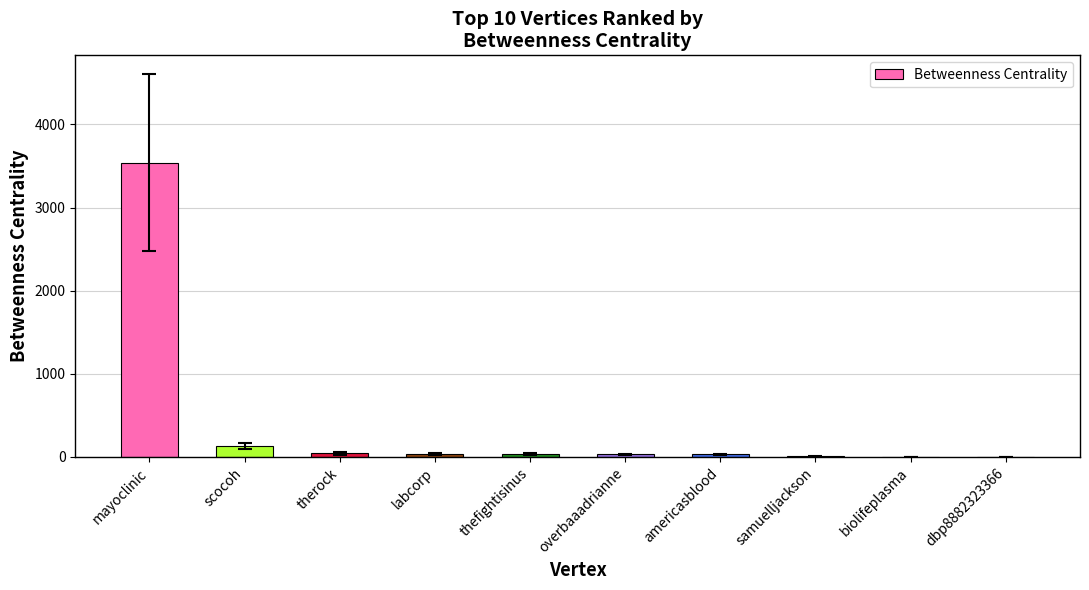

What is the greatest value displayed?

3540